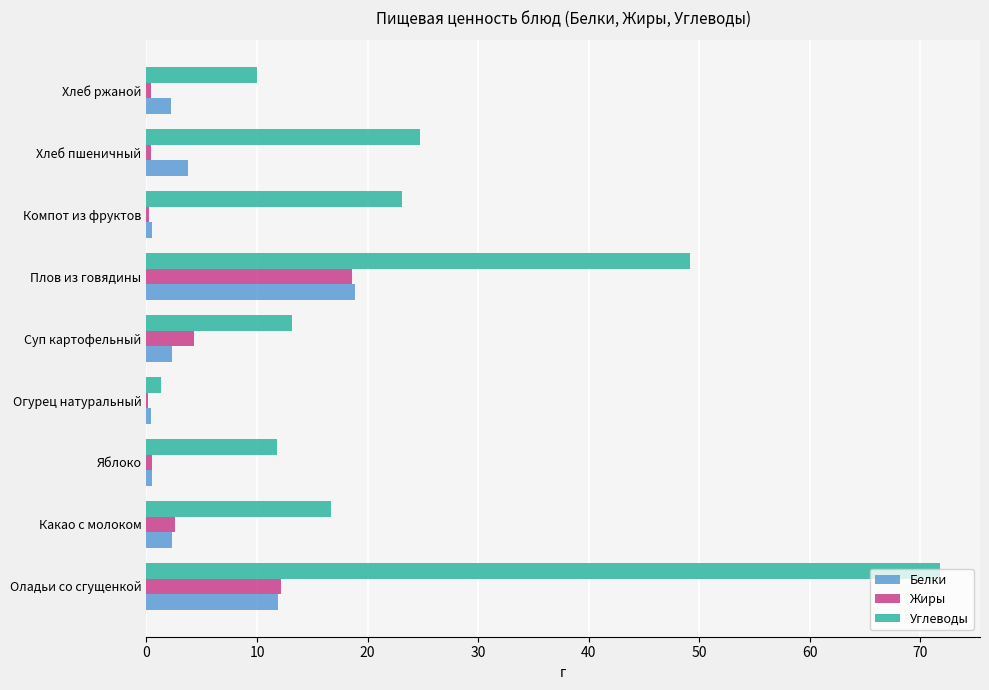

Read the Углеводы value at Плов из говядины.

49.2